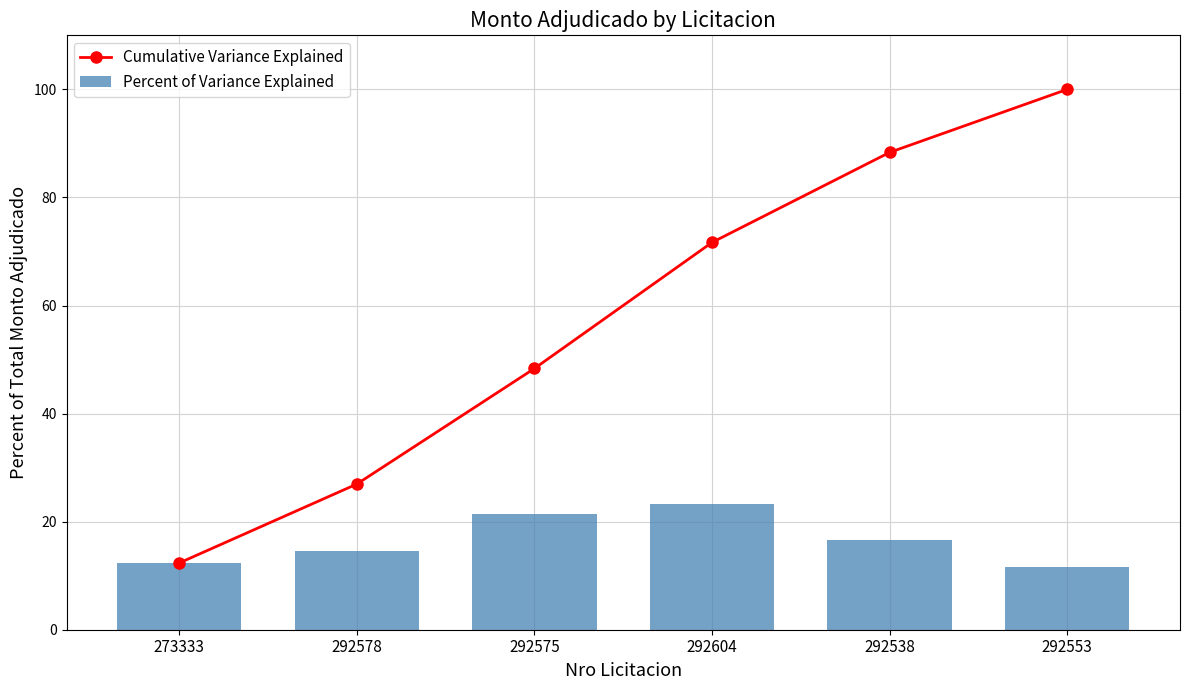

True or false: Percent of Variance Explained has a value of 21.4 at 292575.

True